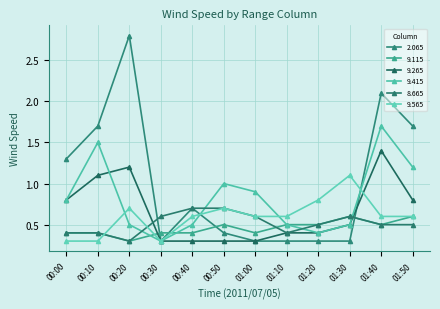

At how many categories does at least one series exceed 1?

6